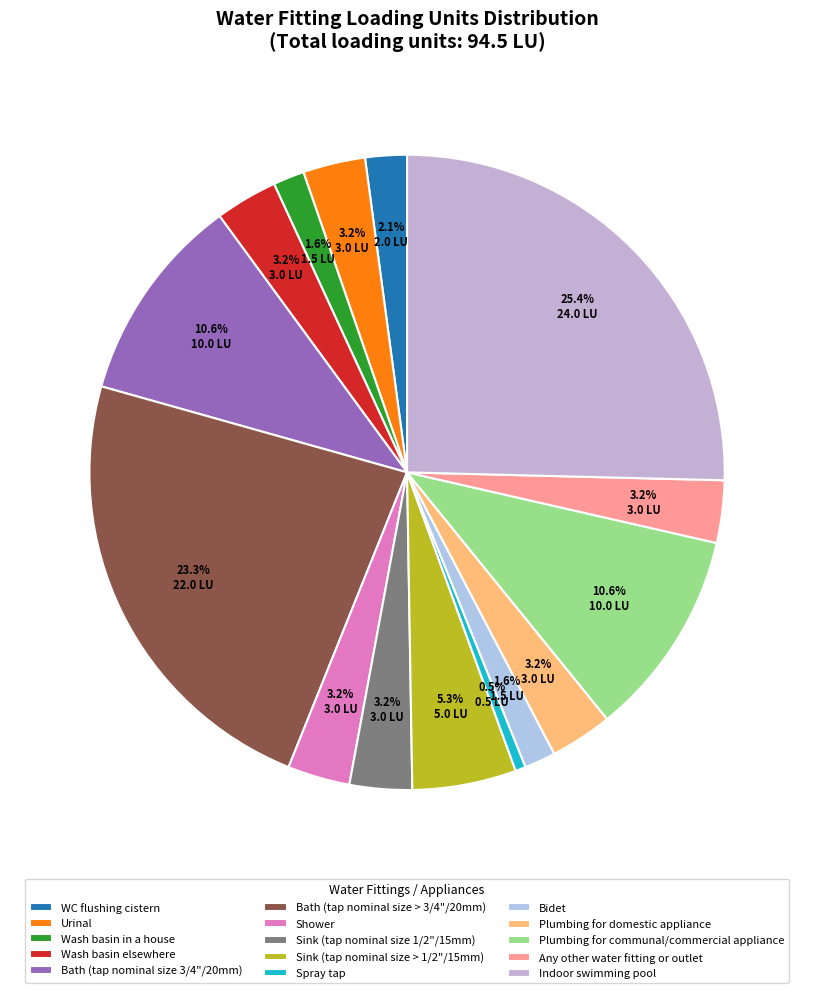

How many segments does this pie chart have?

15